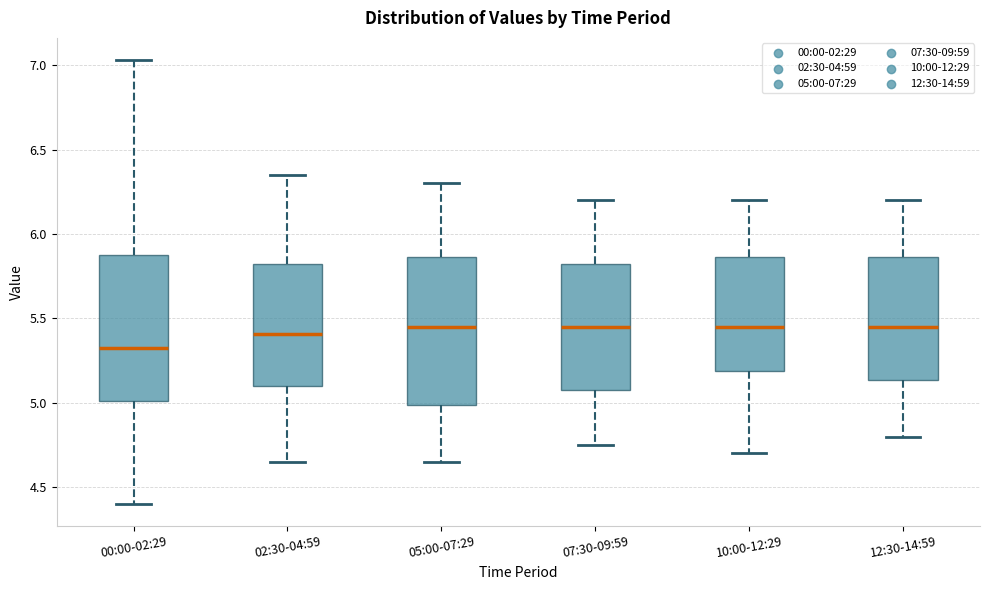

Reading left to right, transcribe this box plot: for each box, give where its median line is, the range the box spans, and where its two whiskers end, as read against the y-axis. The values are not printed on the chart, so give them approximately, as read against the axis.

00:00-02:29: median 5.35, box 5.00 to 5.90, whiskers 4.40 to 7.05
02:30-04:59: median 5.40, box 5.10 to 5.85, whiskers 4.65 to 6.35
05:00-07:29: median 5.45, box 5.00 to 5.85, whiskers 4.65 to 6.30
07:30-09:59: median 5.45, box 5.10 to 5.85, whiskers 4.75 to 6.20
10:00-12:29: median 5.45, box 5.20 to 5.85, whiskers 4.70 to 6.20
12:30-14:59: median 5.45, box 5.15 to 5.85, whiskers 4.80 to 6.20